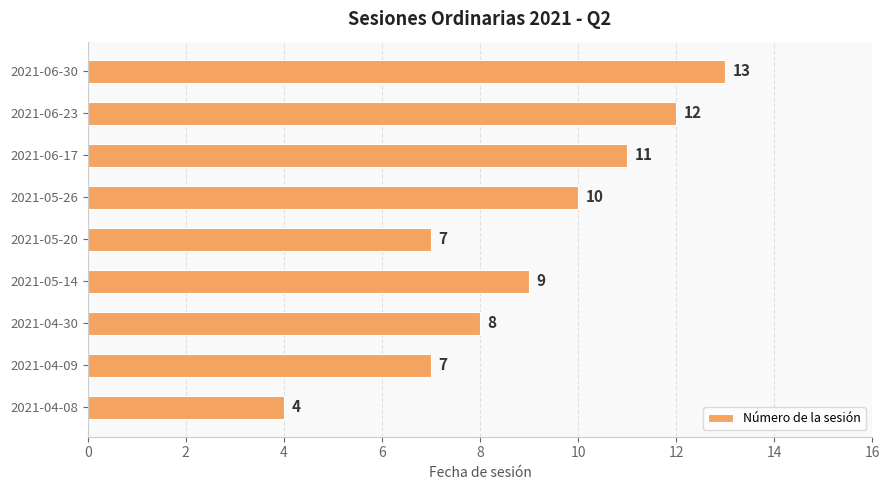

What is the difference between the second highest and second lowest values?

5